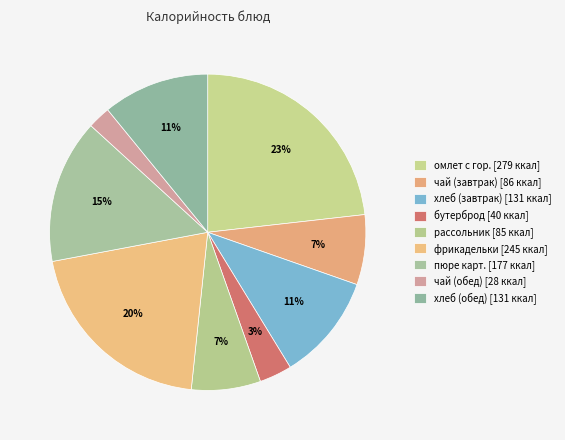

How many slices are in this pie chart?

9